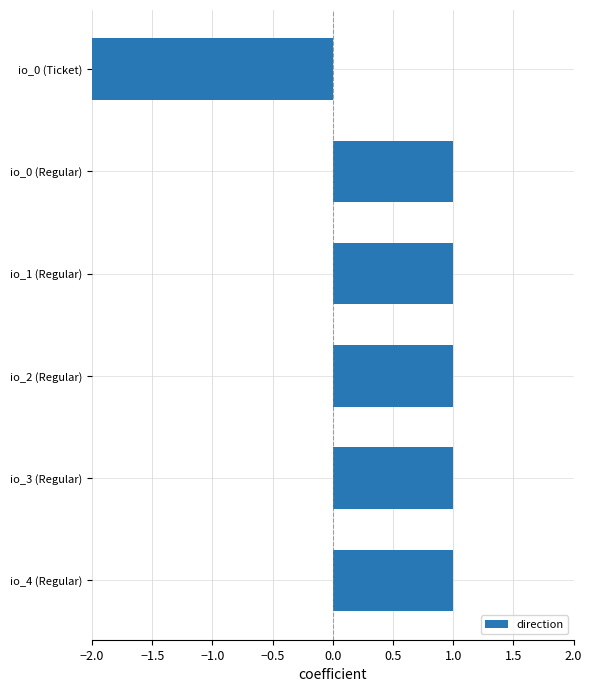

Where is the data nearest to the value -2?

io_4 (Regular)